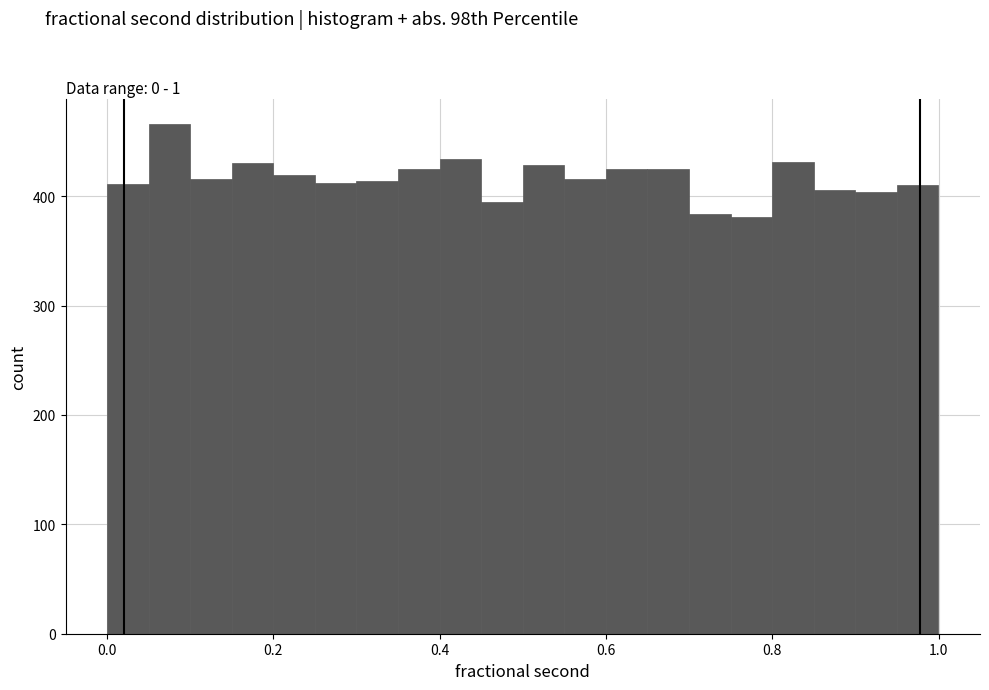

Around what value on the x-axis is the tallest bar? Give the approximate position of its centre, as read against the axis.

0.08